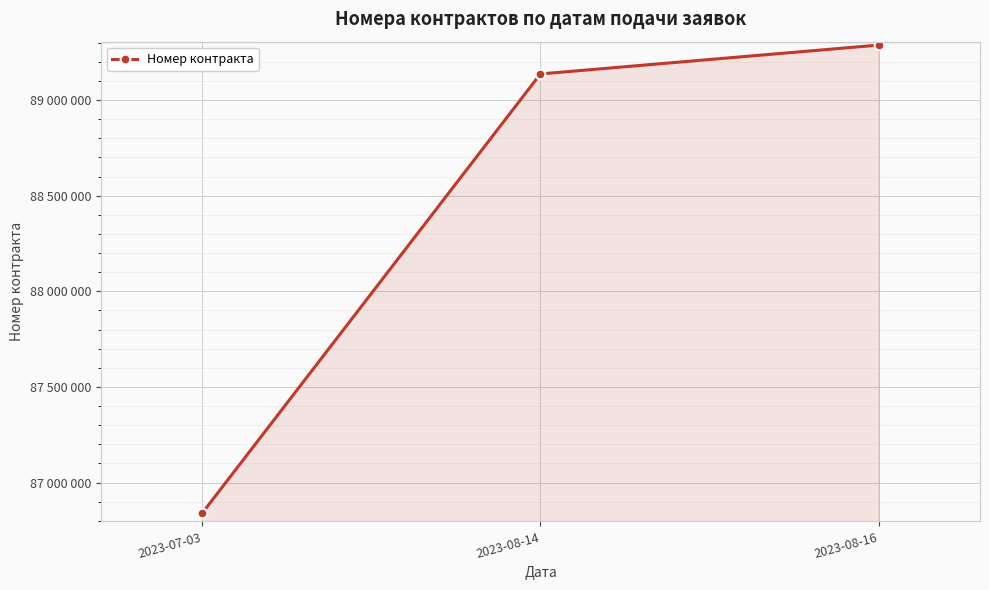

Is this an area chart (filled region under the line)?

Yes